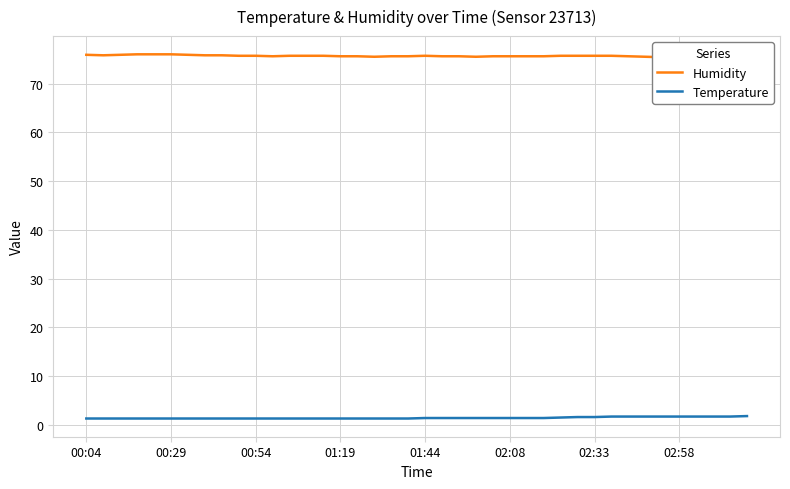

What is the difference between the maximum and minimum values in the Humidity series?

0.7